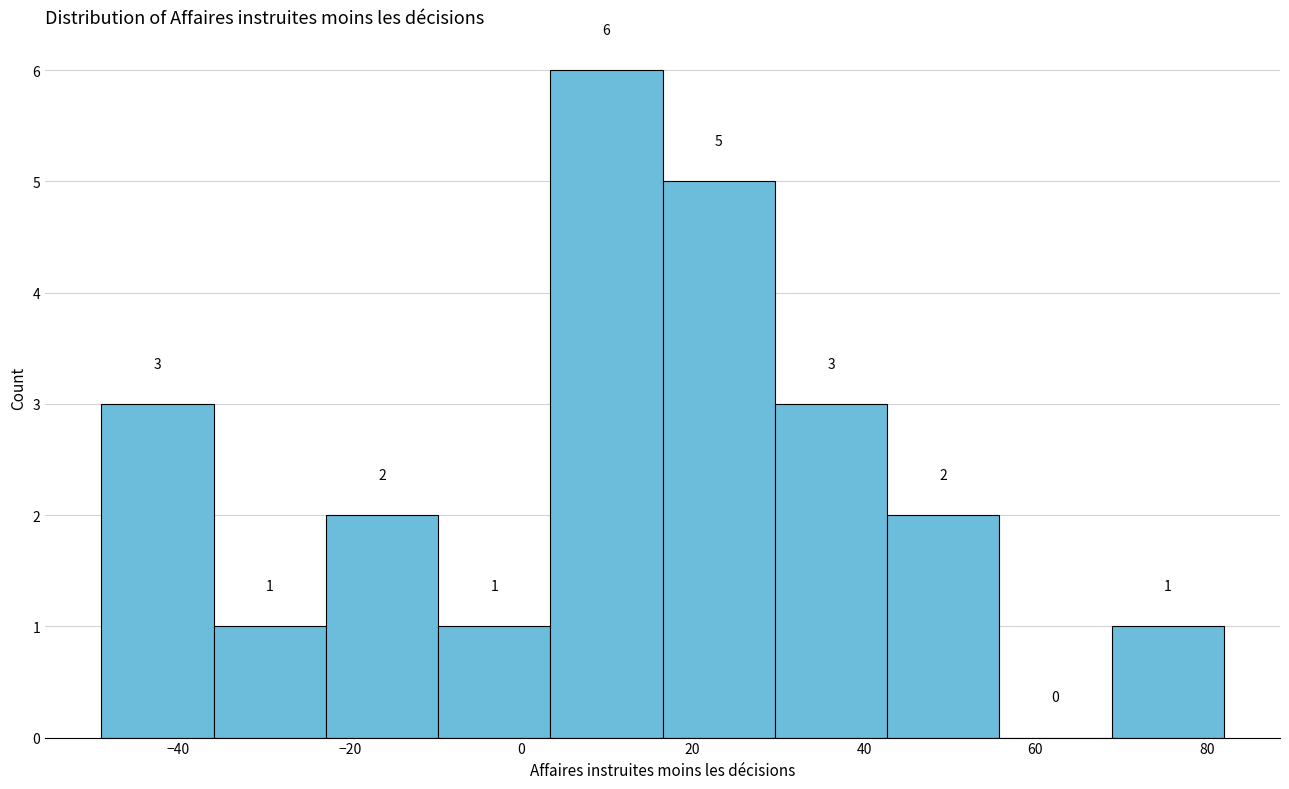

What is the height of the bar covering 16 to 30 on the x-axis? The bar edges are not printed on the chart, so give them approximately, as read against the axis.

5